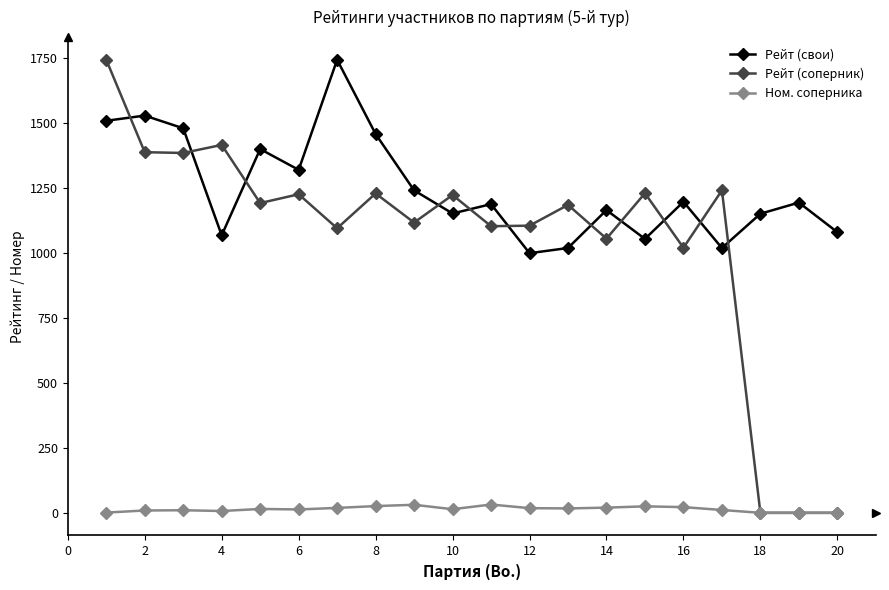

How many times do Рейт (свои) and Рейт (соперник) cross each other?

11